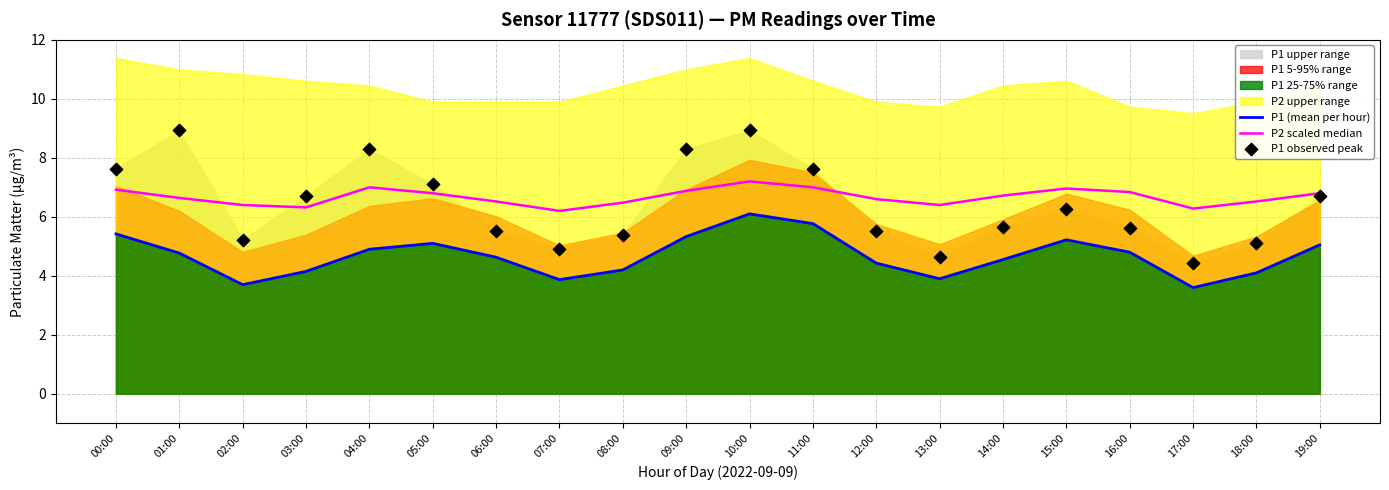

What is the total value across all series at 10:00?

22.2